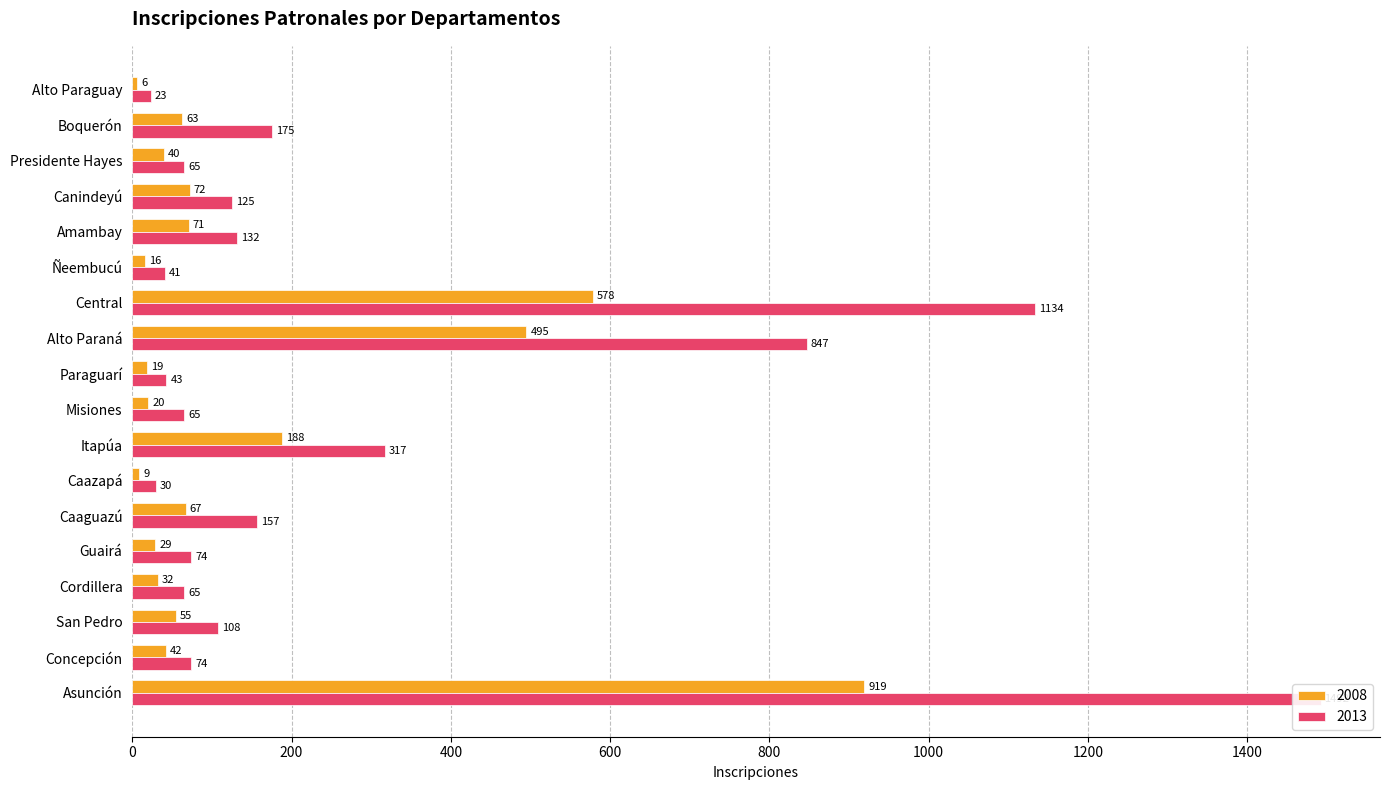

What is the total value across all series at Concepción?

116